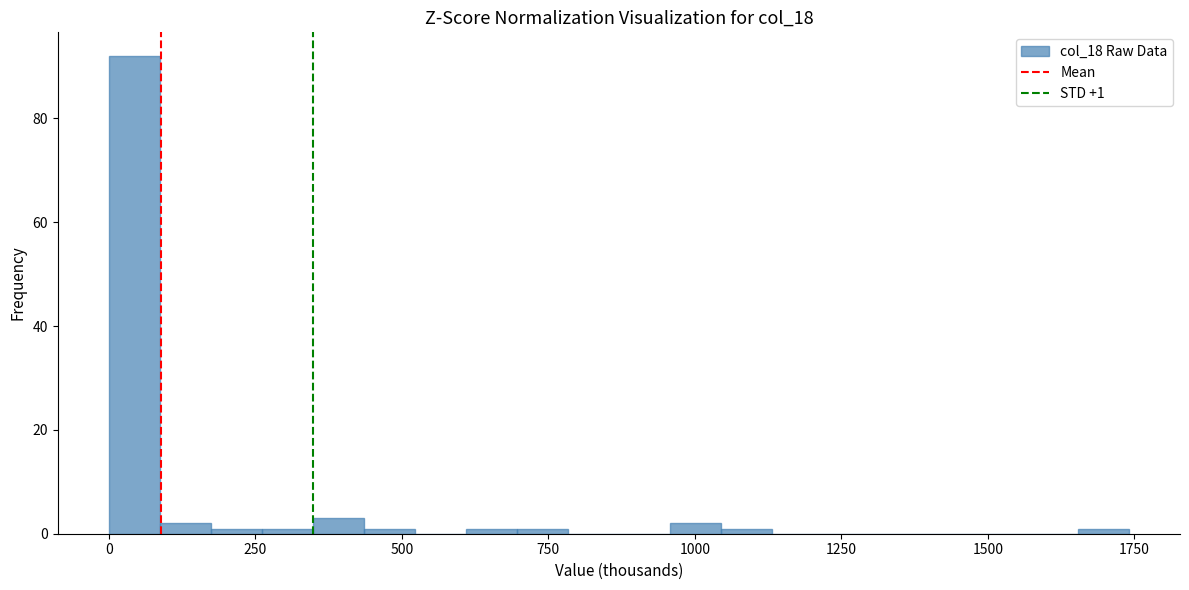

Read against the x-axis, roughly where is the centre of the tallest bar?

50